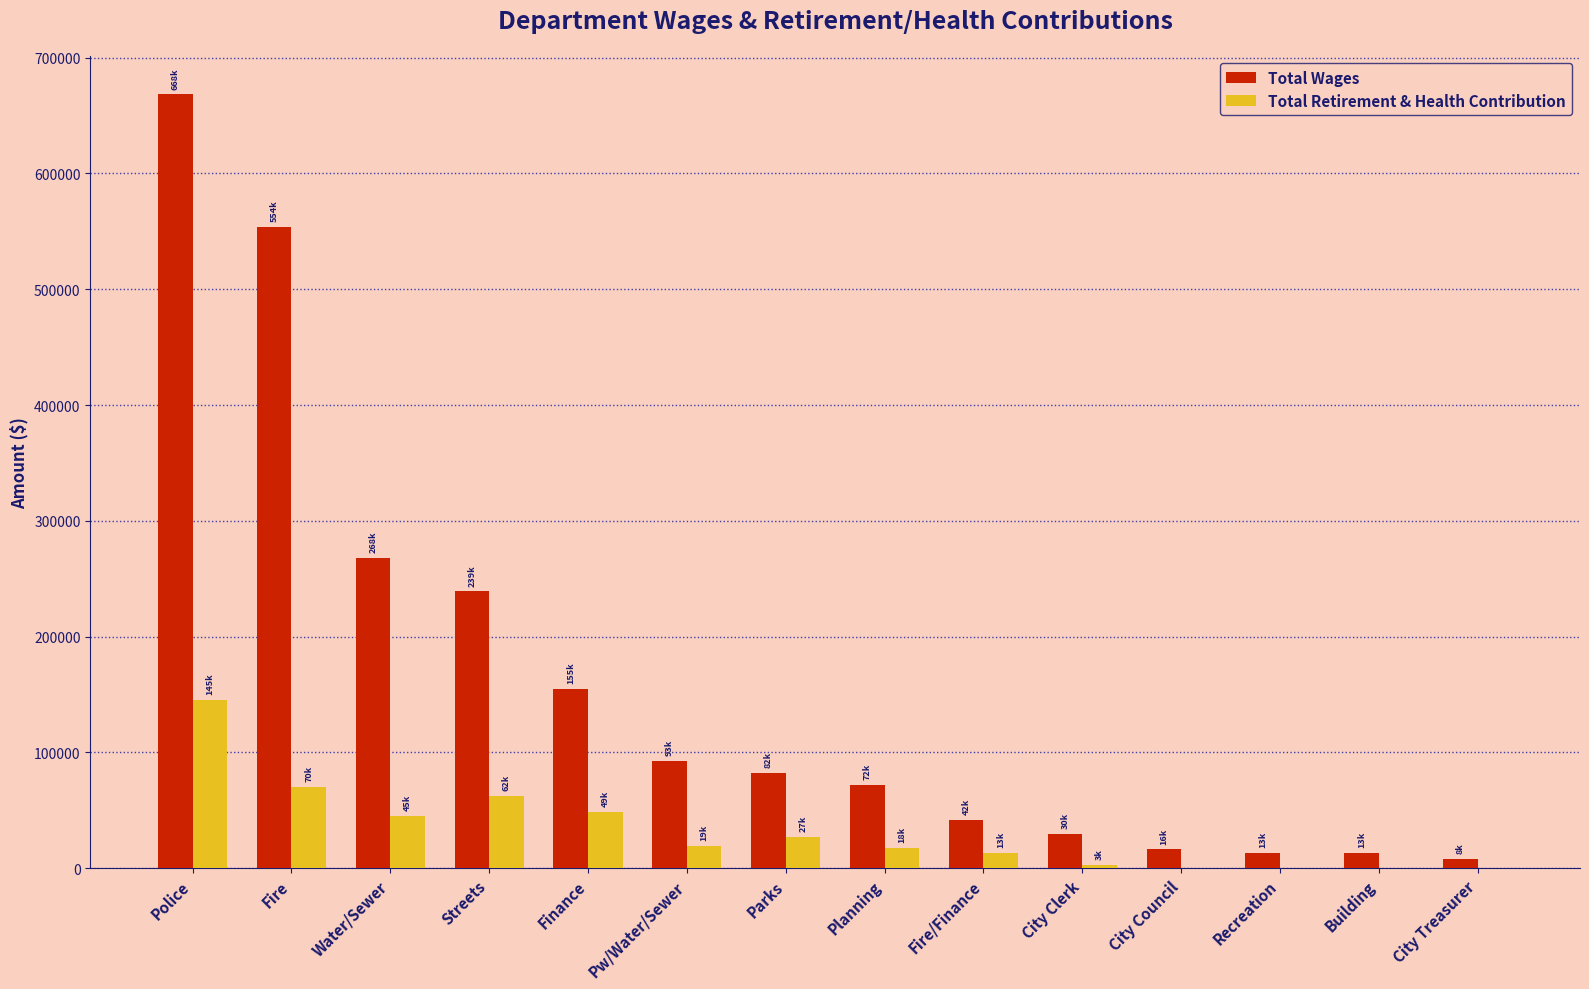

Count the number of categories in the chart.

14